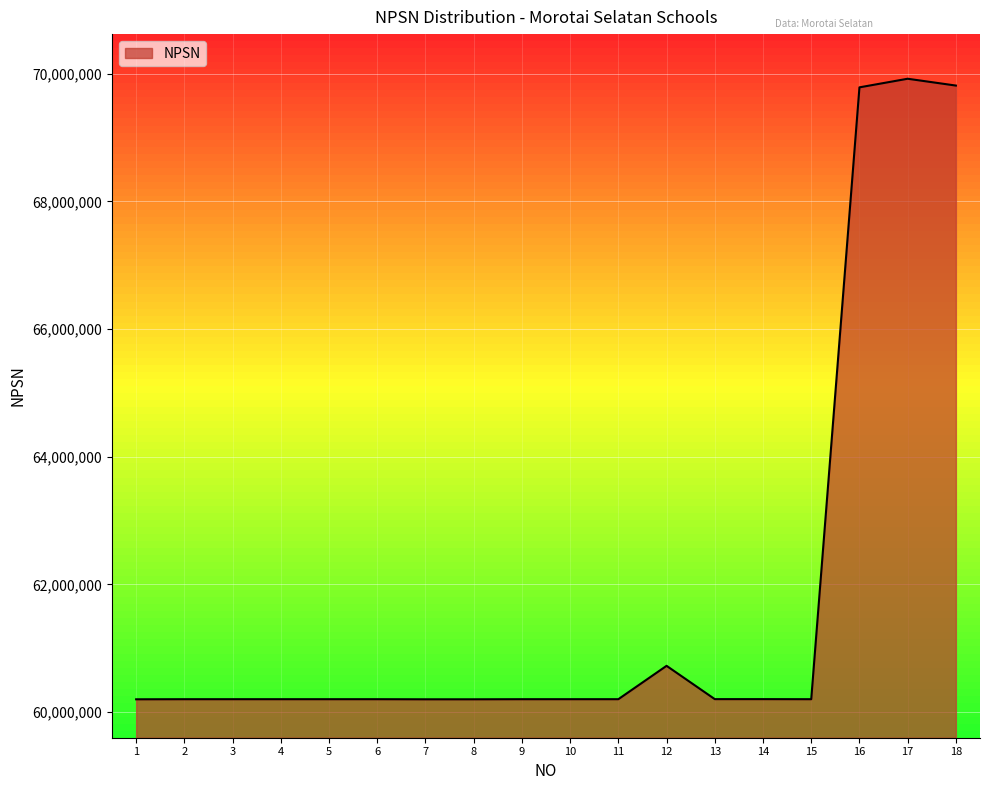

What value does the data have at 4, to the nearest 100?

60201900